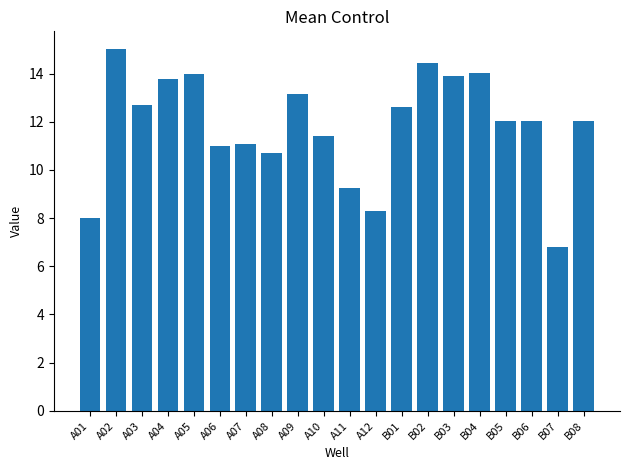

The chart shows a value of 20.7 at B03. True or false?

False